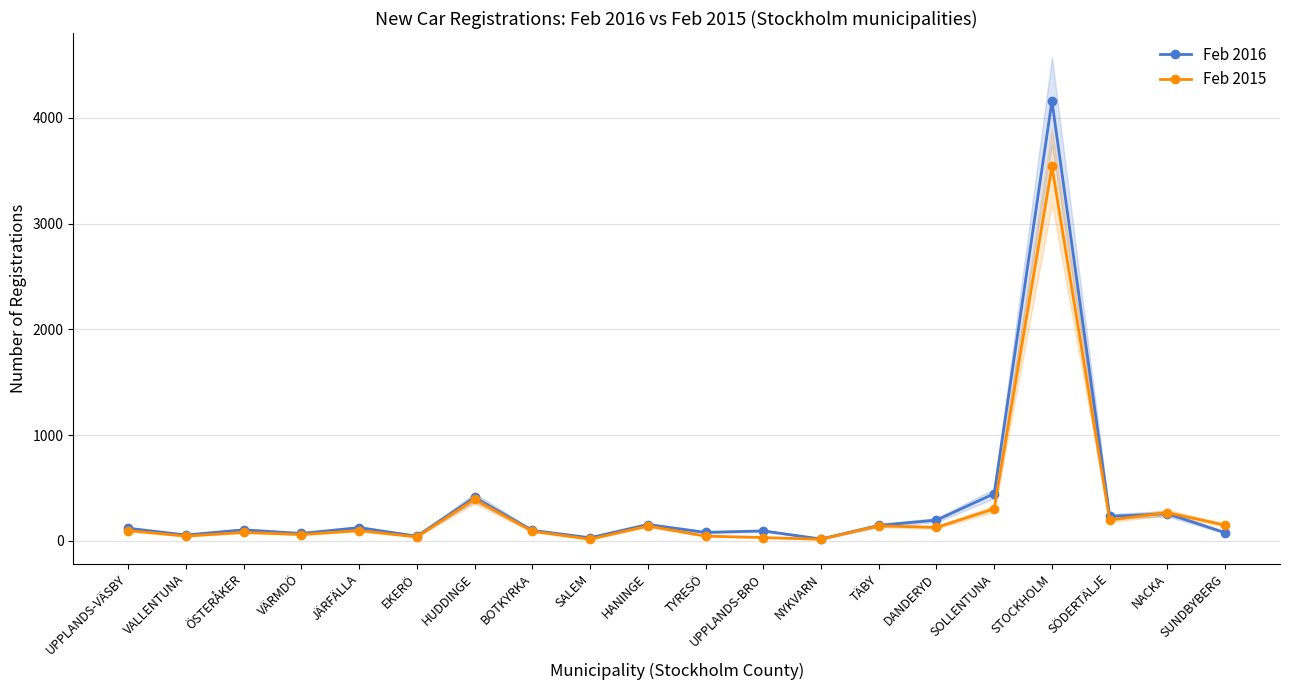

True or false: Feb 2015 has a value of 53 at HANINGE.

False